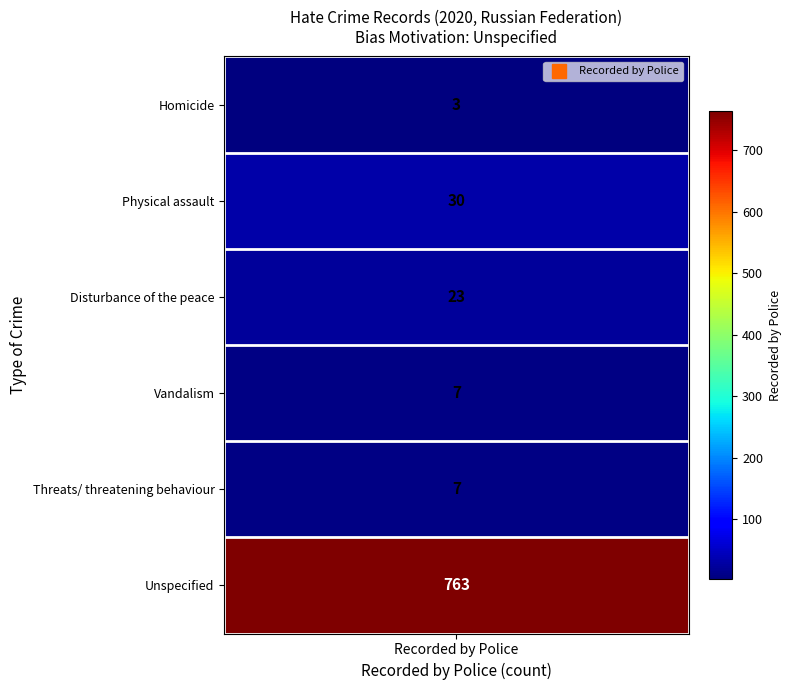

What is the approximate value at 5?

763